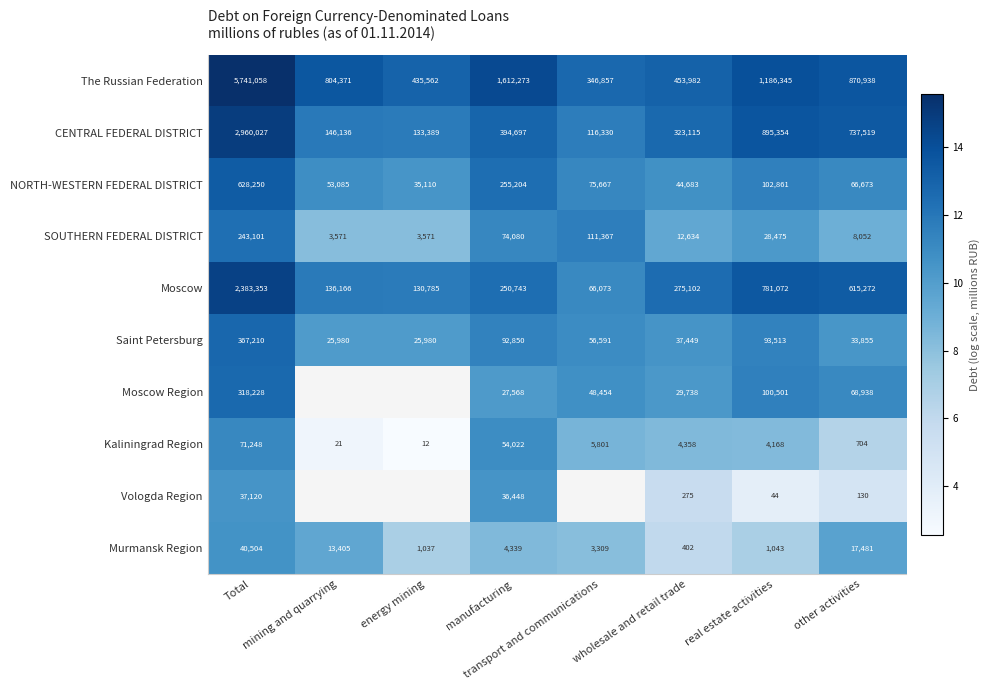

What is the maximum value for NORTH-WESTERN FEDERAL DISTRICT?

13.4